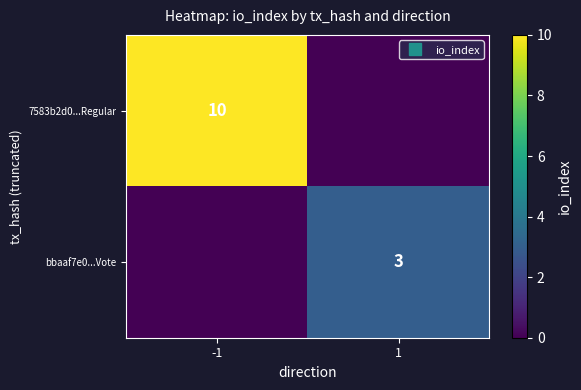

The value of 7583b2d0...Regular at -1 is 10. True or false?

True